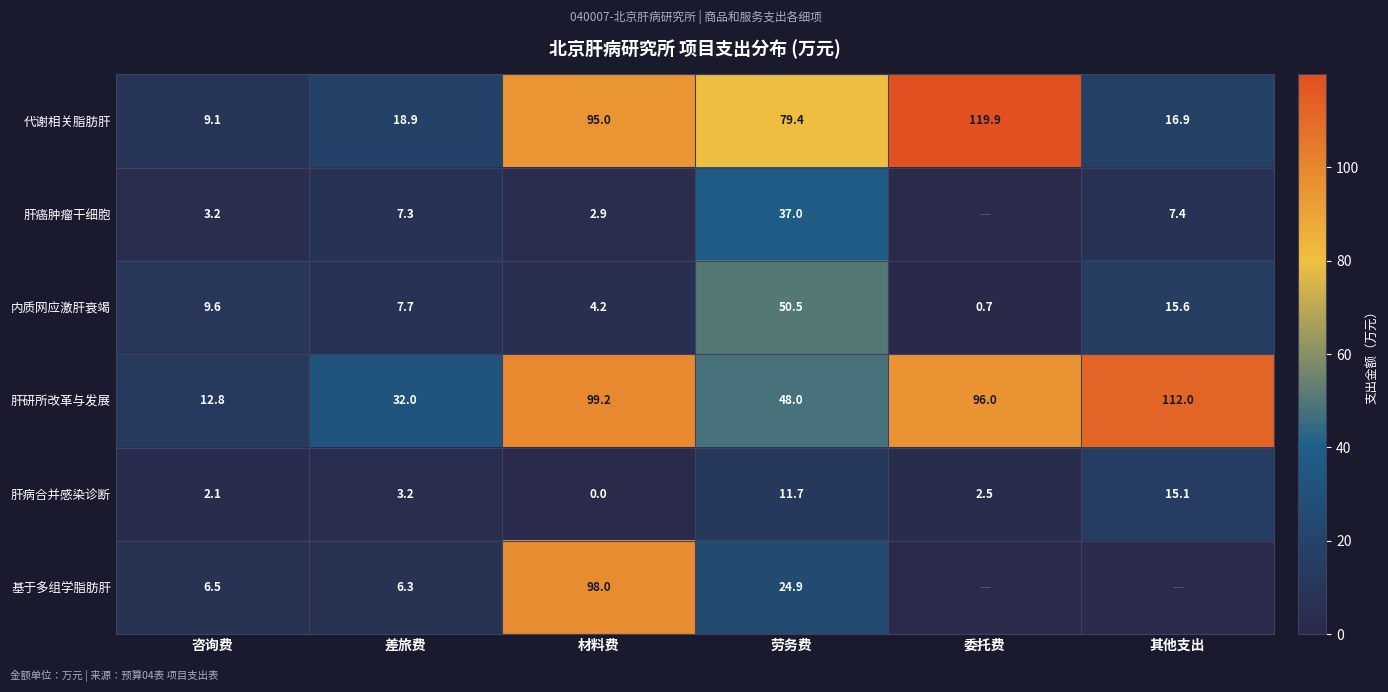

True or false: 肝研所改革与发展 has a value of 32.0 at 差旅费.

True